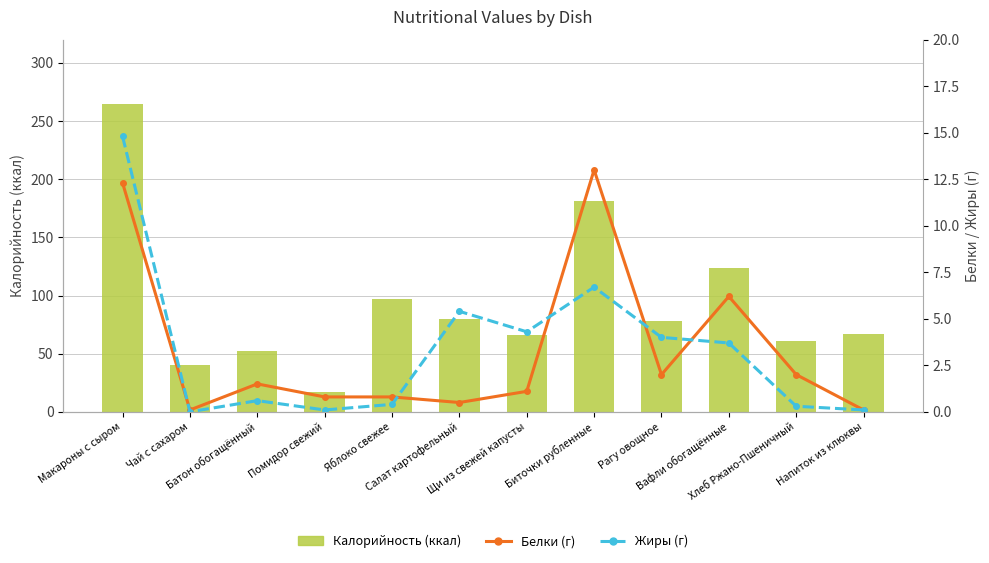

At Помидор свежий, list the series in order from smallest to largest.

Жиры (г), Белки (г), Калорийность (ккал)